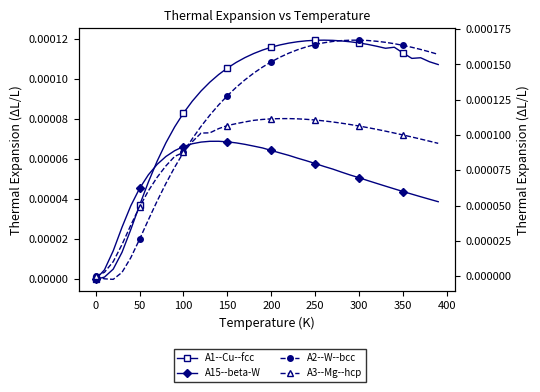

At how many categories does at least one series exceed 0?

39